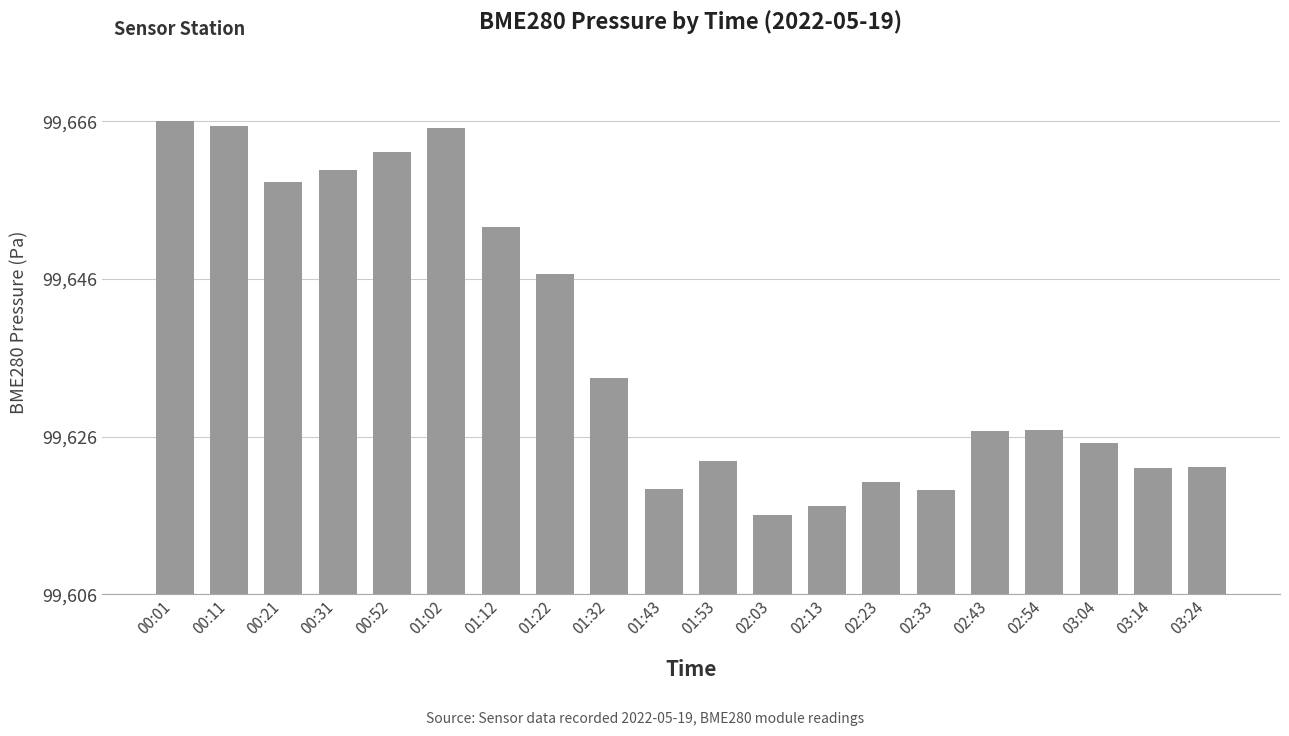

What value does the data have at 02:13?

11.1